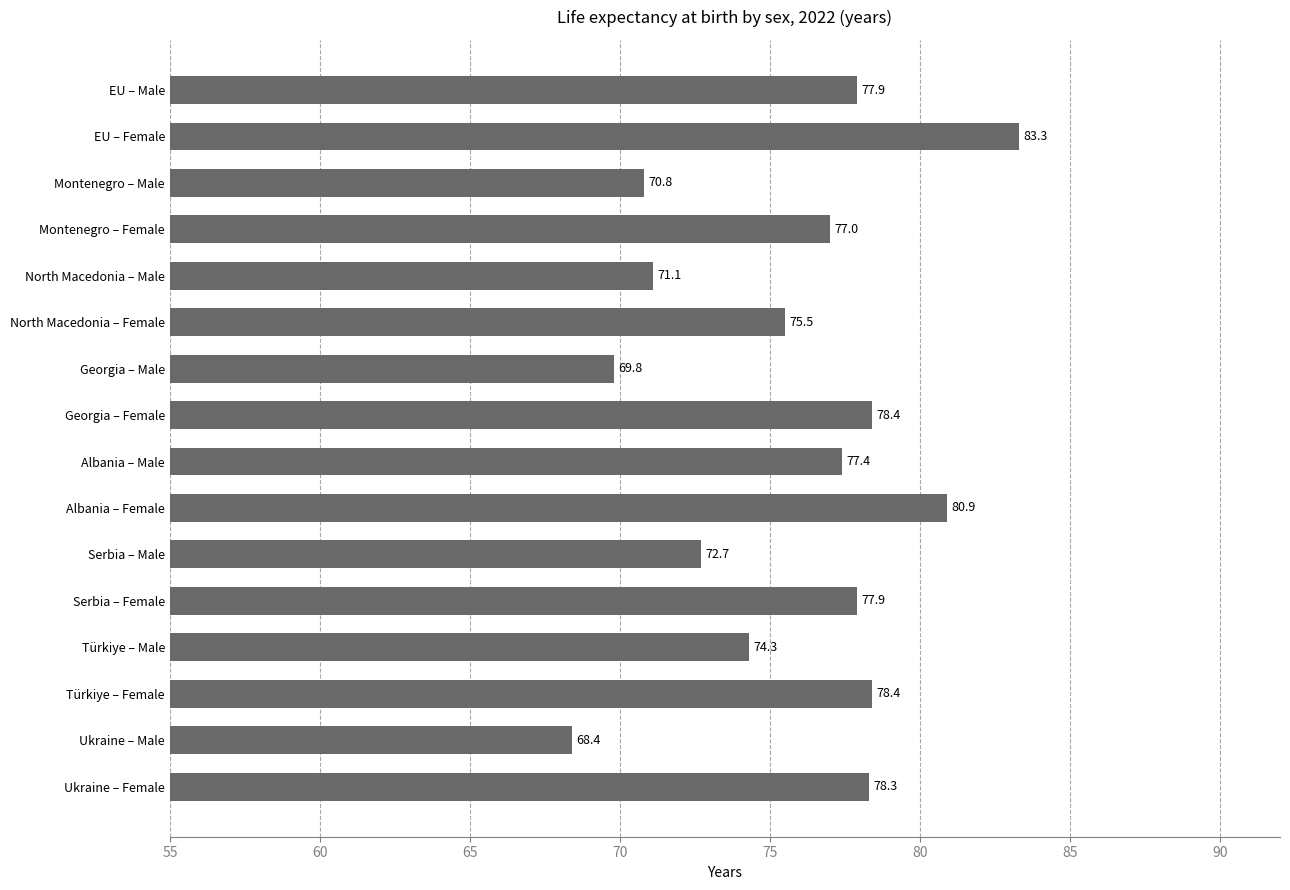

Which category has the highest value across all series?

EU – Female